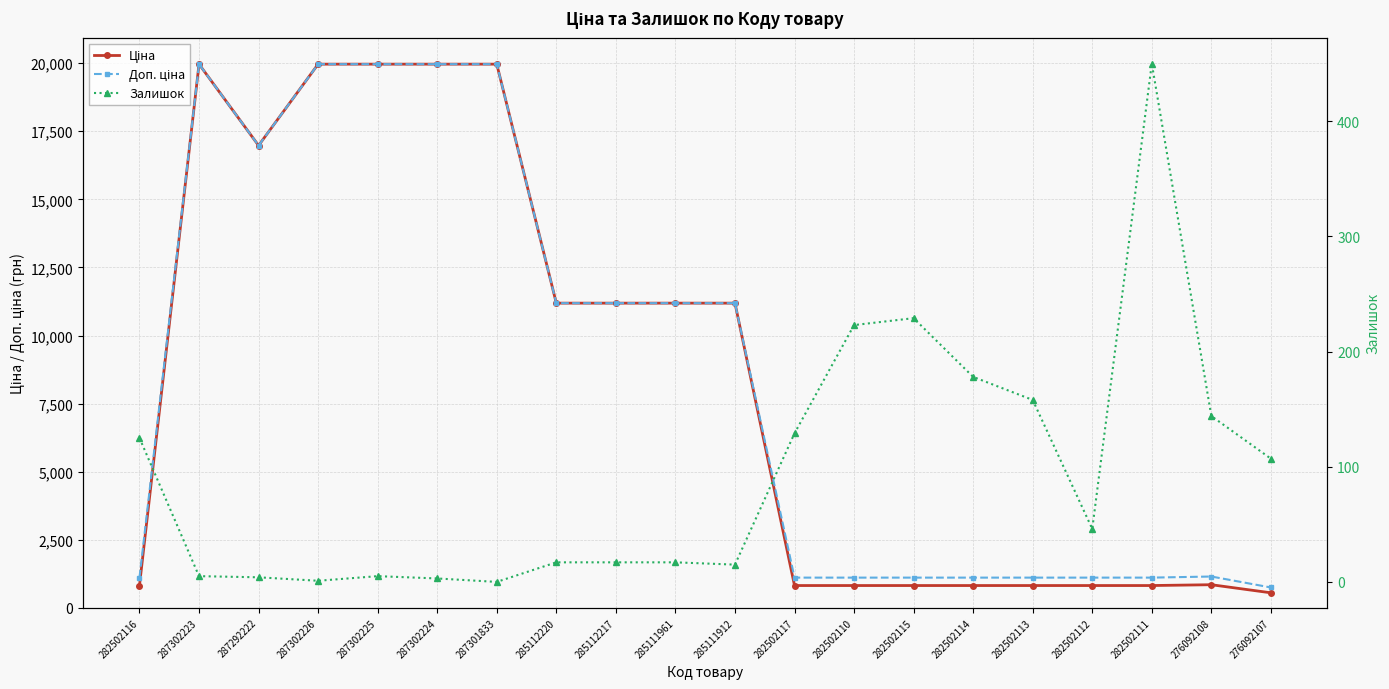

What is the sum of all Залишок values?

1873.0